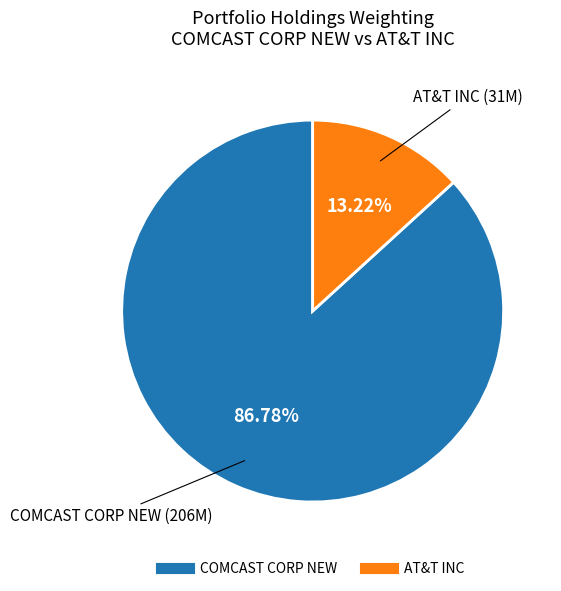

What percentage is NOT represented by AT&T INC?

86.8%